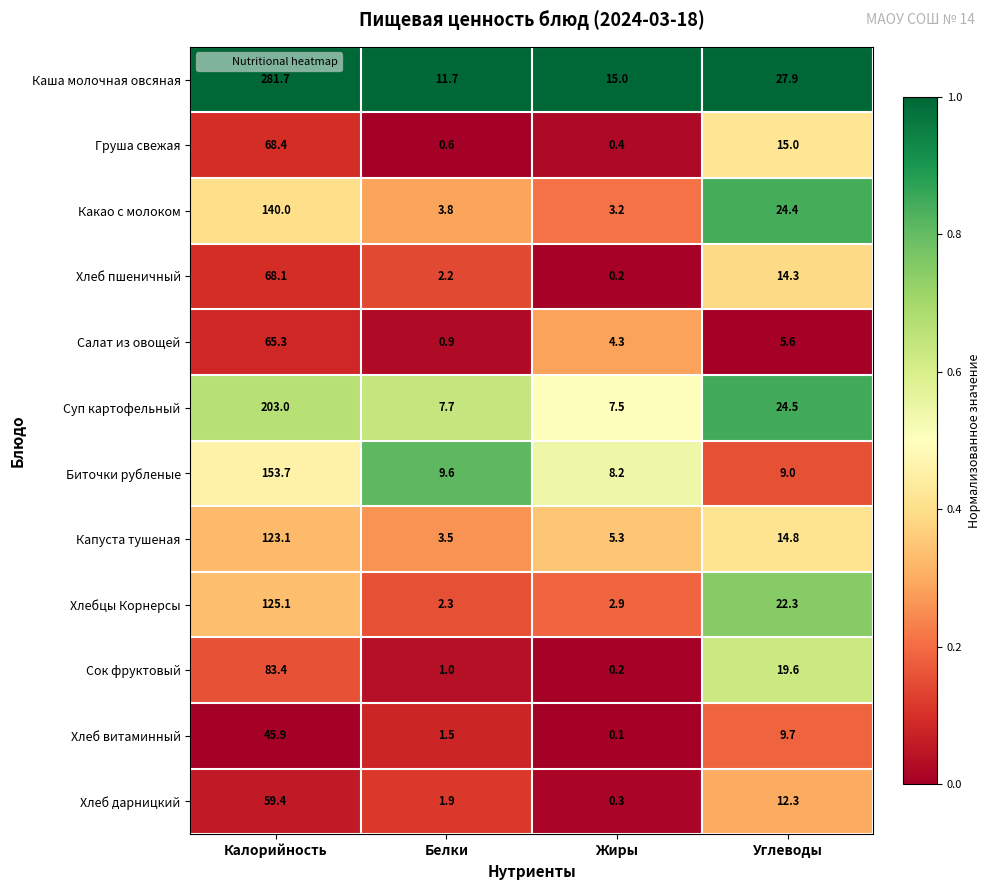

Where is Хлебцы Корнерсы nearest to the value 63?

Углеводы